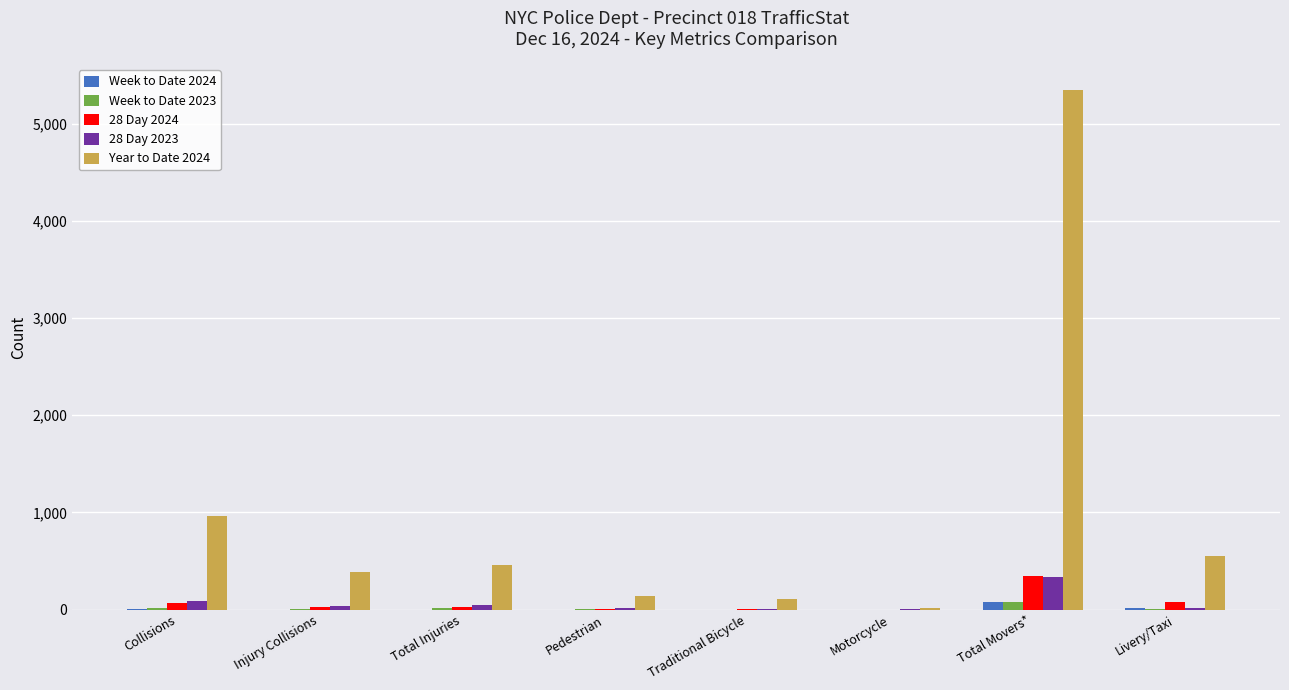

What is the average value of the 28 Day 2024 series?

70